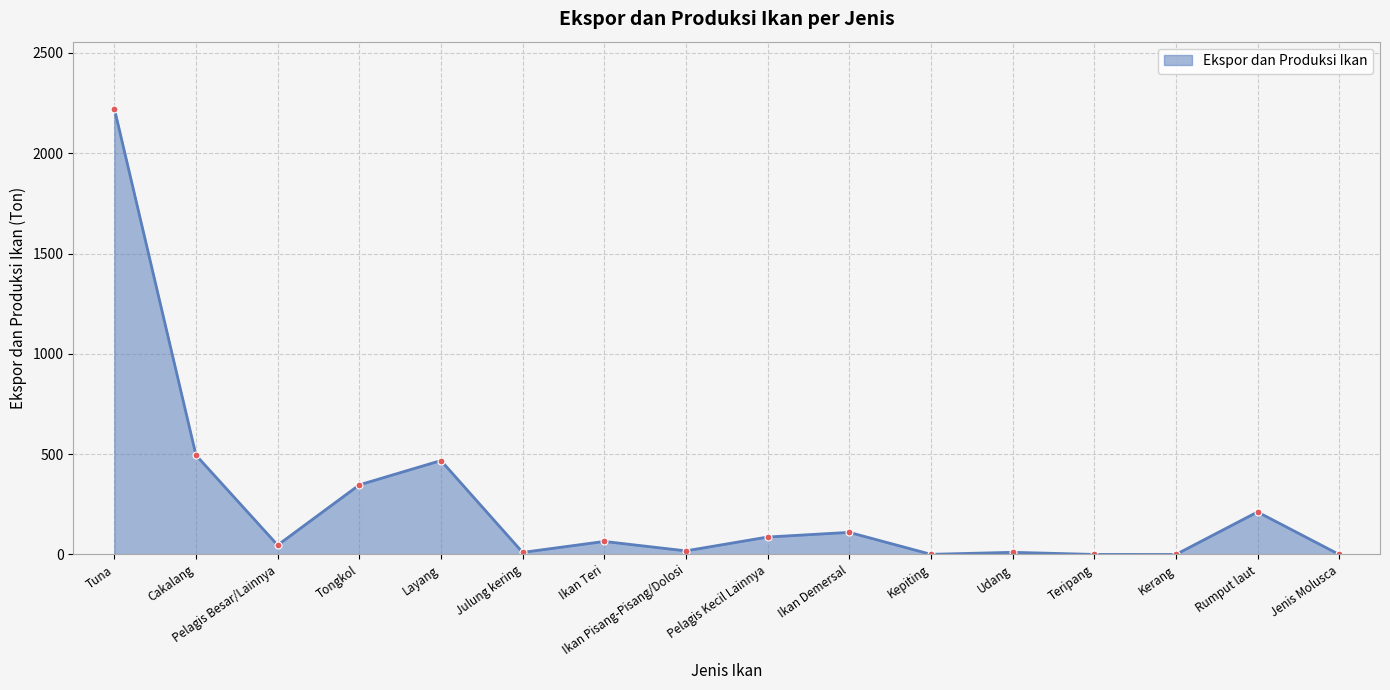

What is the change in value from Julung kering to Teripang?

-10.1